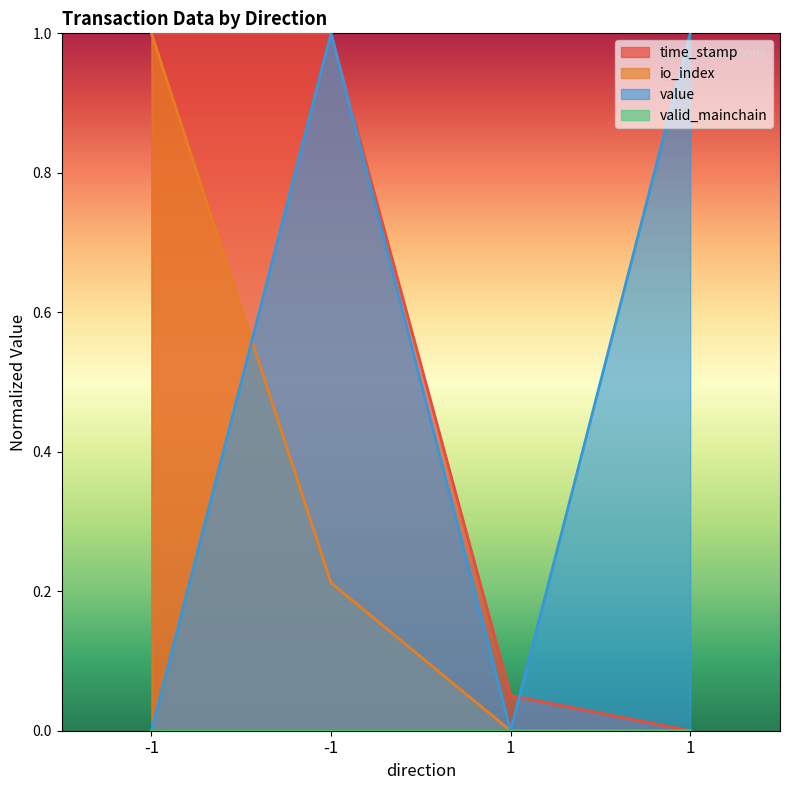

Read the time_stamp value at 1.

0.1